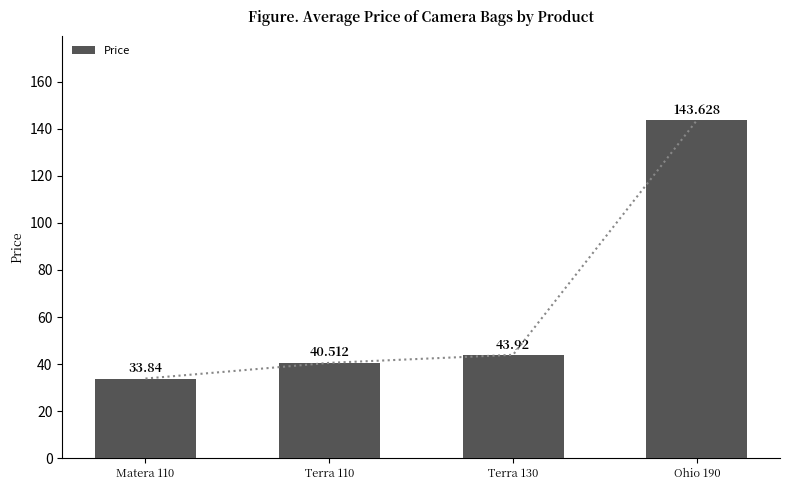

Are the bars grouped side by side (vs. stacked)?

No